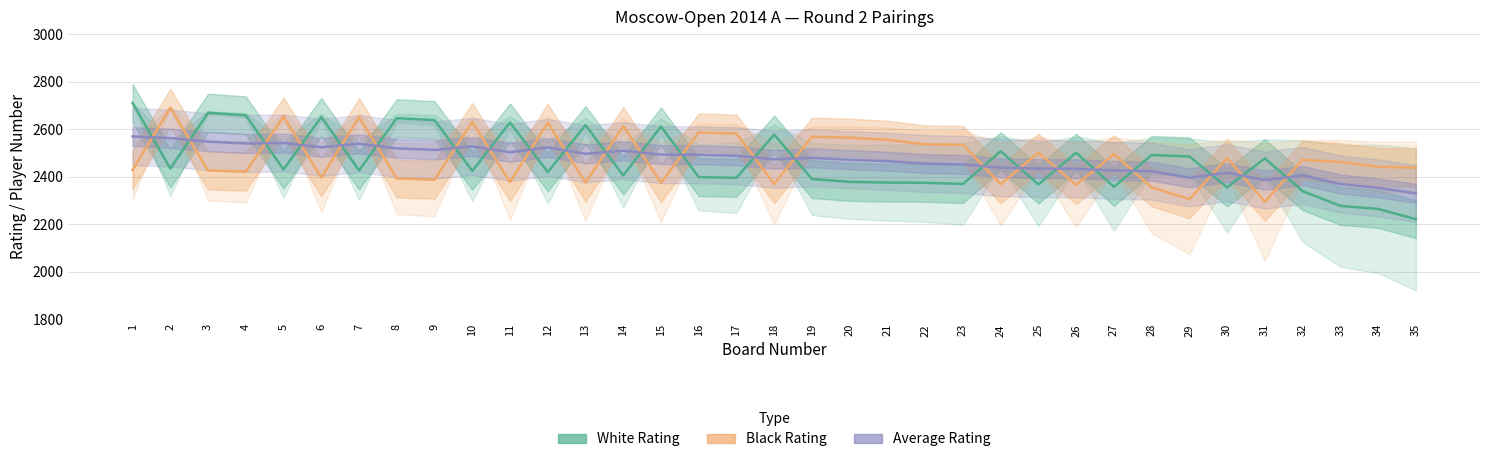

Is it true that Black Rating equals 2365.0 at 26?

True